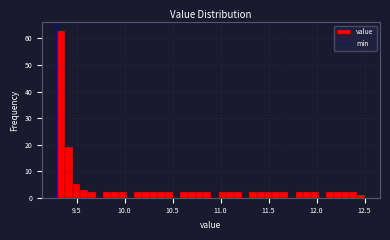

Read against the x-axis, roughly where is the centre of the tallest bar?

9.35